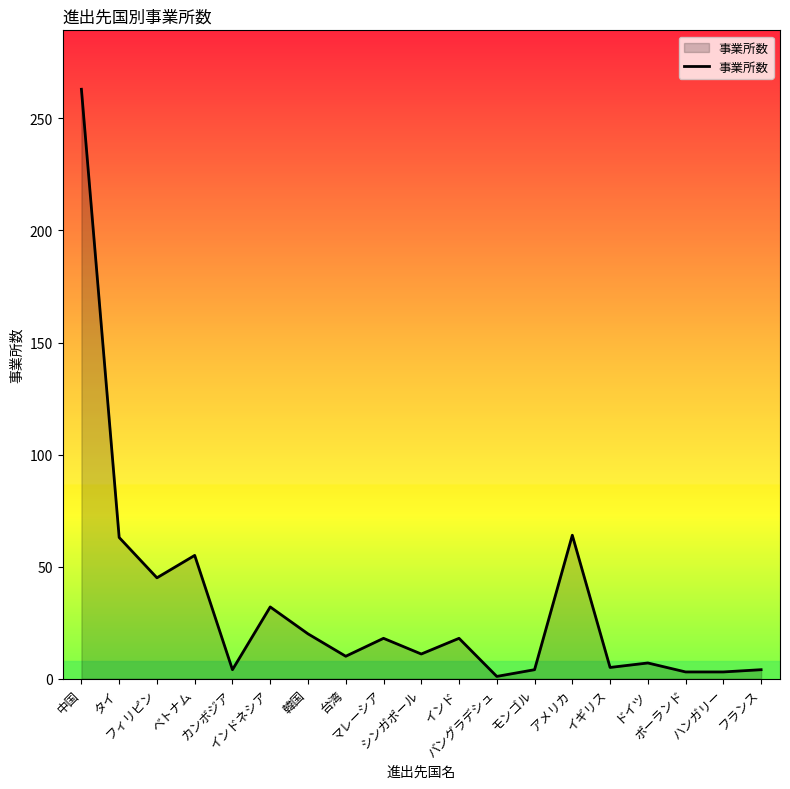

What position from the left is マレーシア?

9